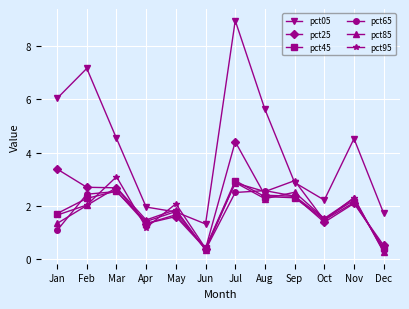

At which category is the sum across all series the highest?

Jul